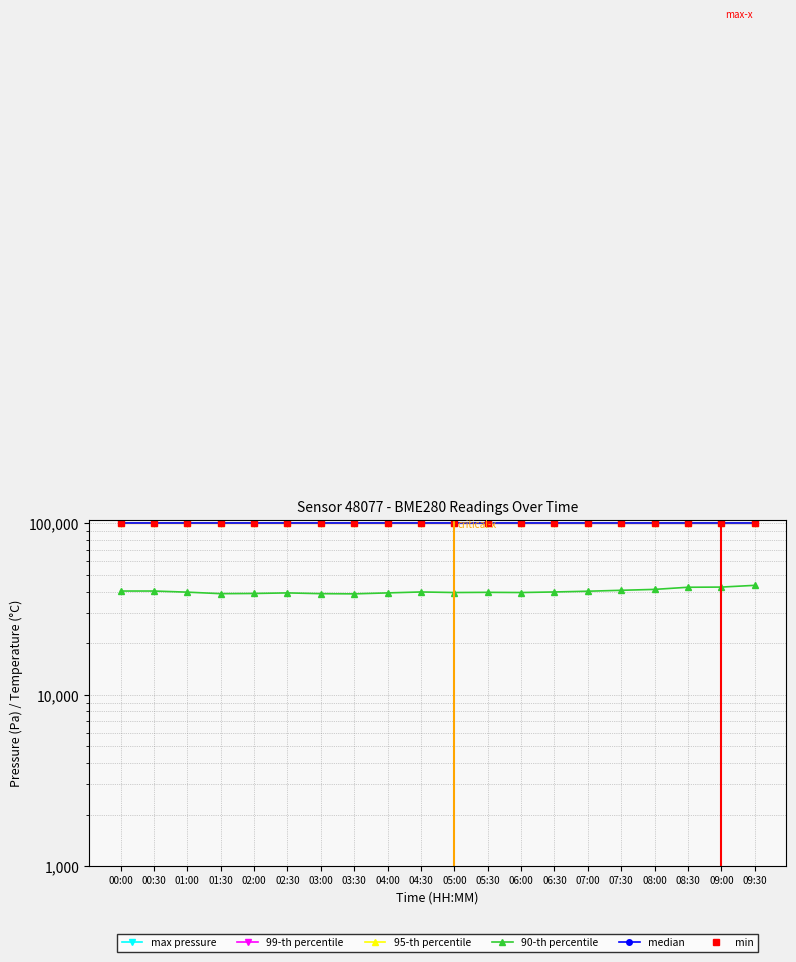

Is it true that max pressure equals 100222.9 at 07:00?

True